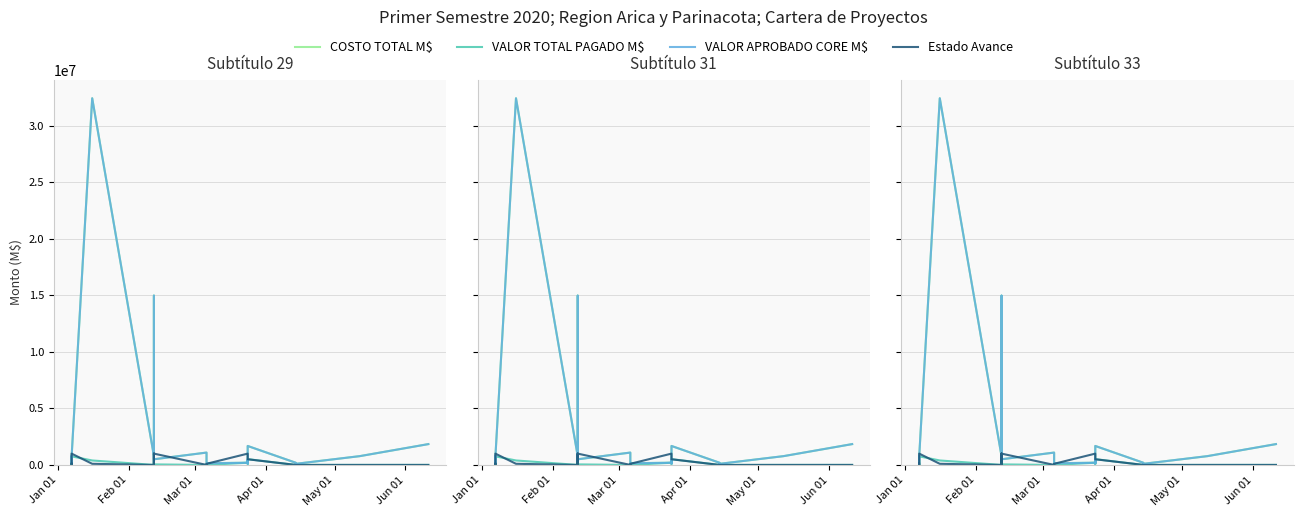

How many interior local valleys does the COSTO TOTAL M$ series have?

6